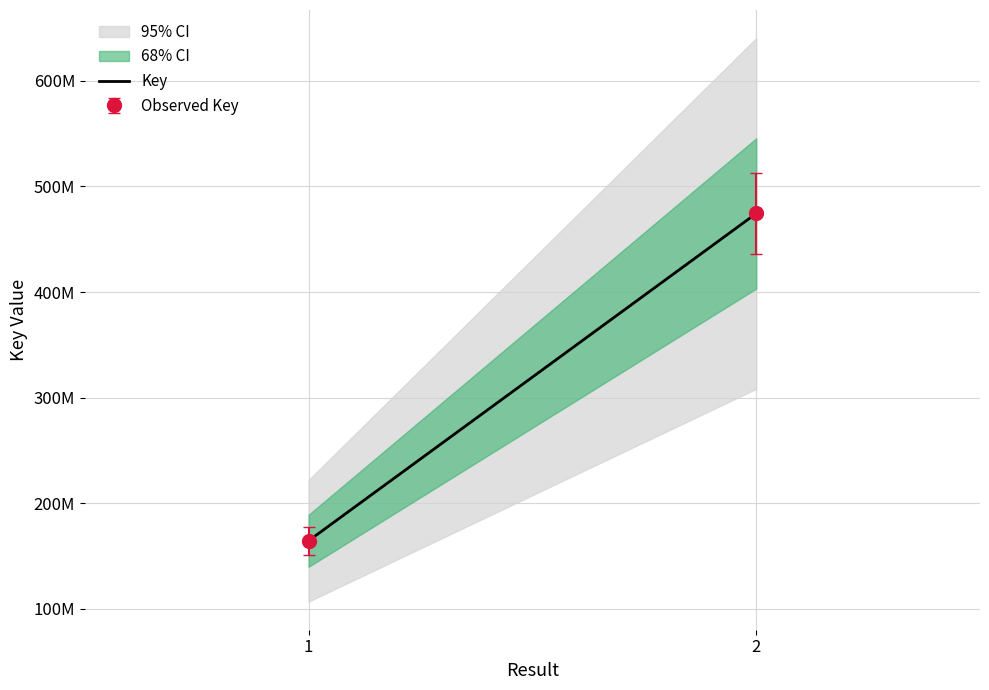

What is the sum of all values?

638805954